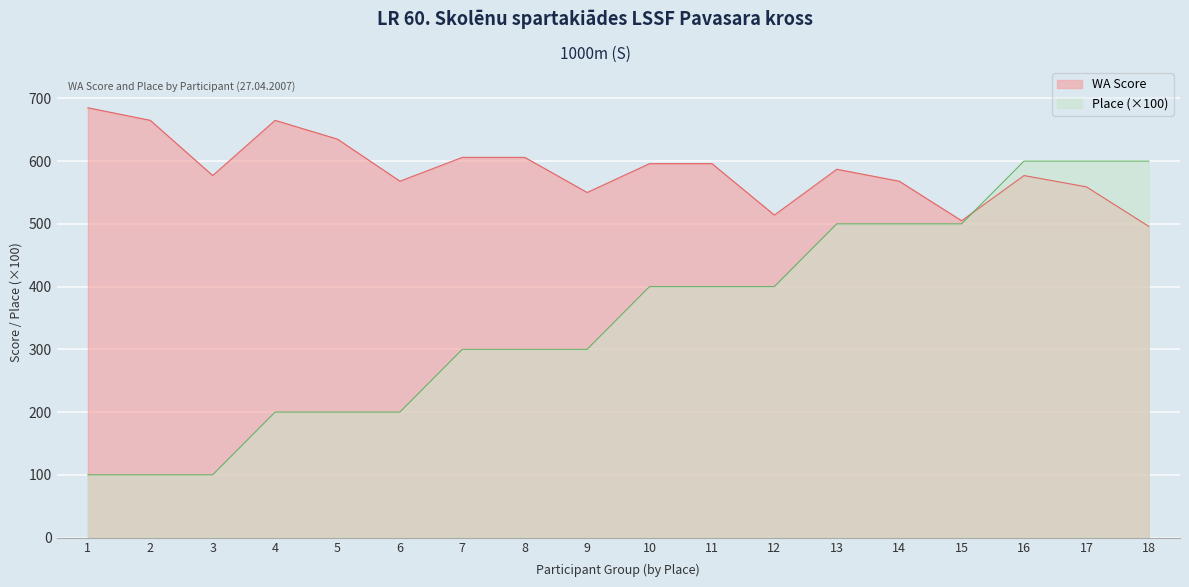

Which series has the largest range (max minus min)?

Place (×100)